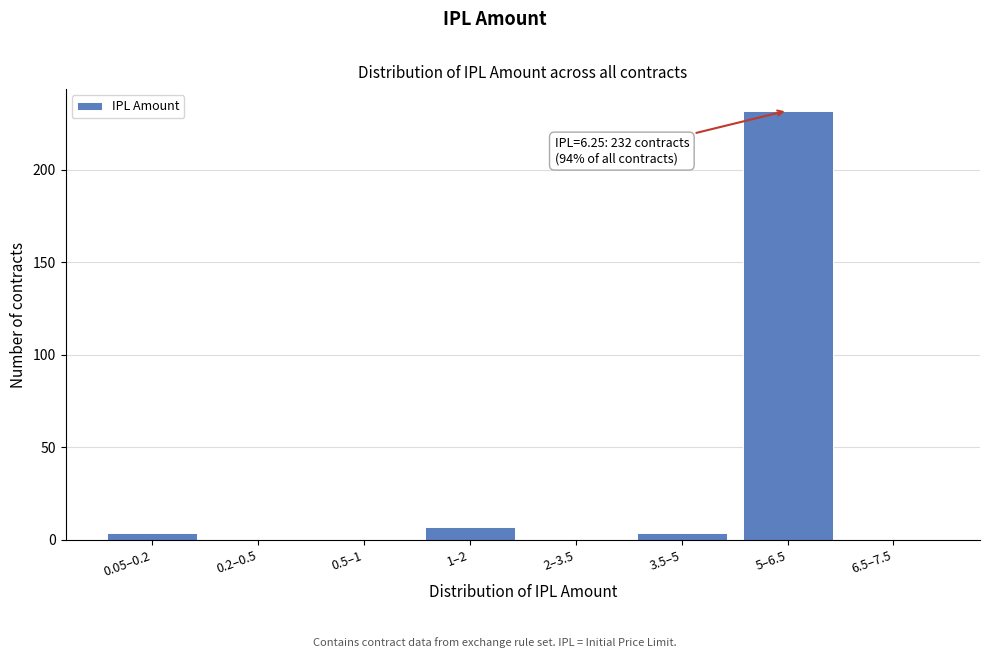

Reading left to right, what are all the values shown in this chart?

0.05–0.2=4	0.2–0.5=0	0.5–1=0	1–2=7	2–3.5=0	3.5–5=4	5–6.5=232	6.5–7.5=0